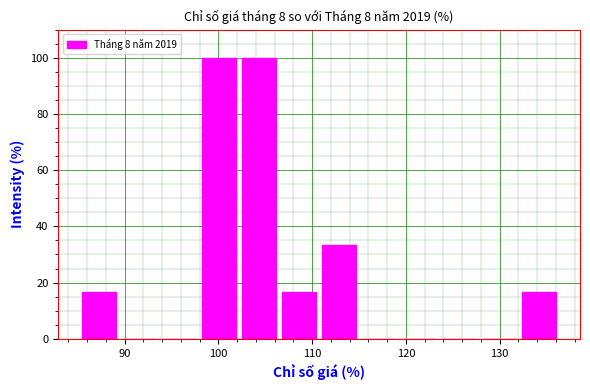

Reading left to right, transcribe this chart: for each bar, give the range it covers on the x-axis and its height. Neither the bar edges nor the heights are printed on the chart, so give them approximately, as read against the axes.

85 to 89: 16
89 to 94: 0
94 to 98: 0
98 to 102: 100
102 to 106: 100
106 to 111: 16
111 to 115: 34
115 to 119: 0
119 to 124: 0
124 to 128: 0
128 to 132: 0
132 to 136: 16